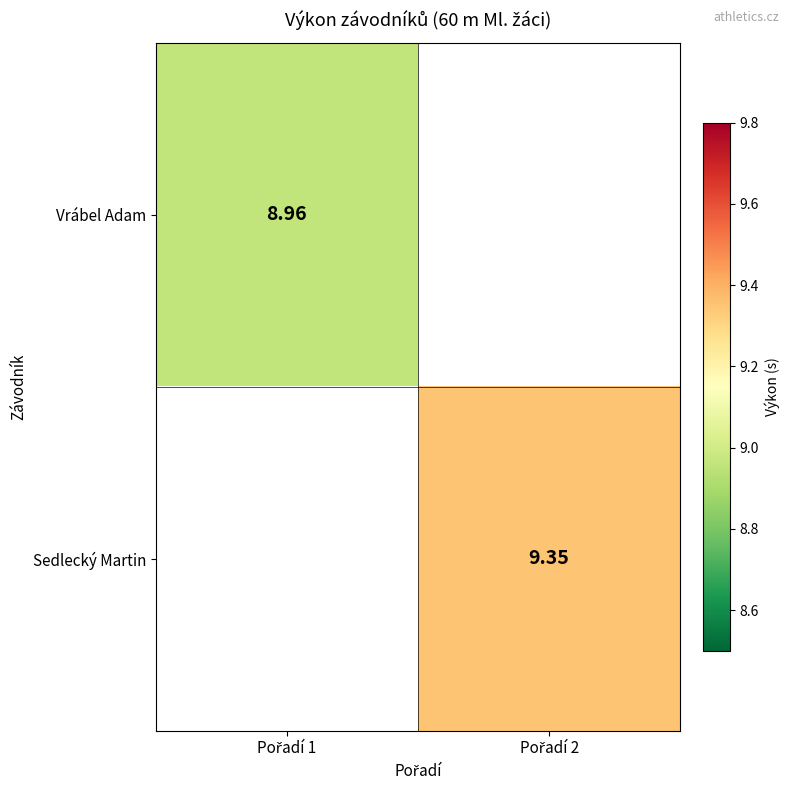

At how many categories does at least one series exceed 9?

1